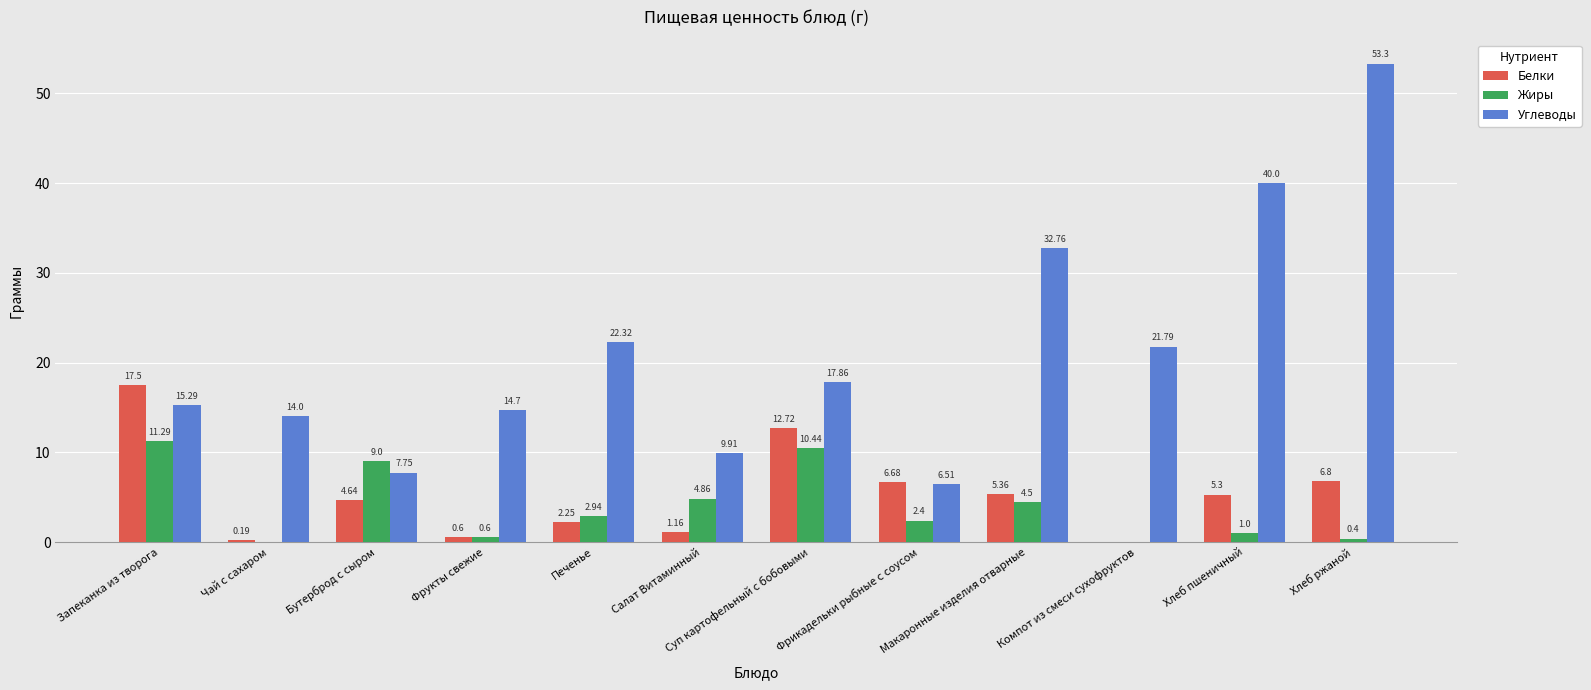

The Жиры series shows 1.2 at Печенье. True or false?

False